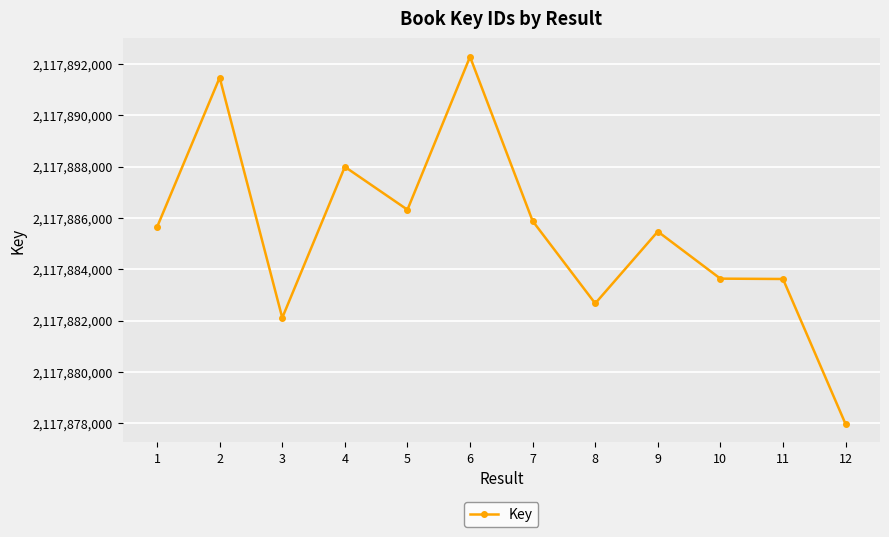

Is it true that the value at 7 is 2989750114?

False